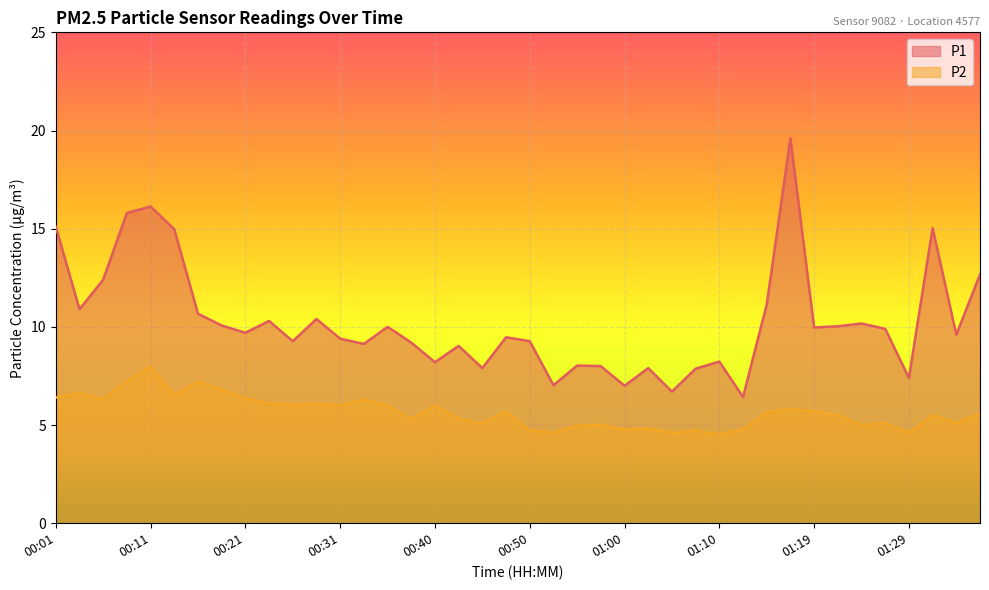

Rank the categories by P2 value from highest to lowest.

00:11, 00:08, 00:16, 00:18, 00:04, 00:13, 00:01, 00:21, 00:06, 00:33, 00:23, 00:28, 00:26, 00:31, 00:35, 00:40, 01:17, 00:48, 01:19, 01:14, 01:36, 01:22, 01:31, 00:43, 00:38, 01:27, 01:34, 00:45, 00:57, 01:24, 00:55, 01:02, 01:00, 01:12, 00:50, 01:07, 00:52, 01:05, 01:29, 01:10